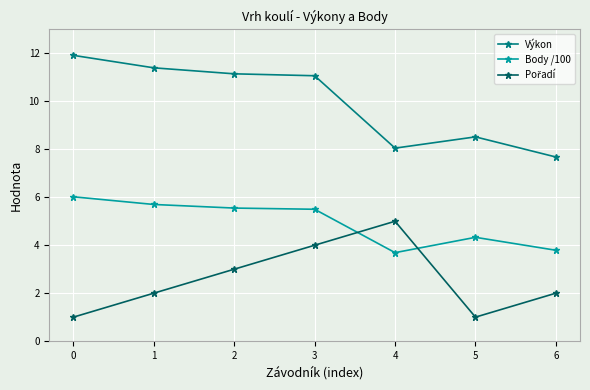

What is the spread (max minus min) of values at 4?

4.4